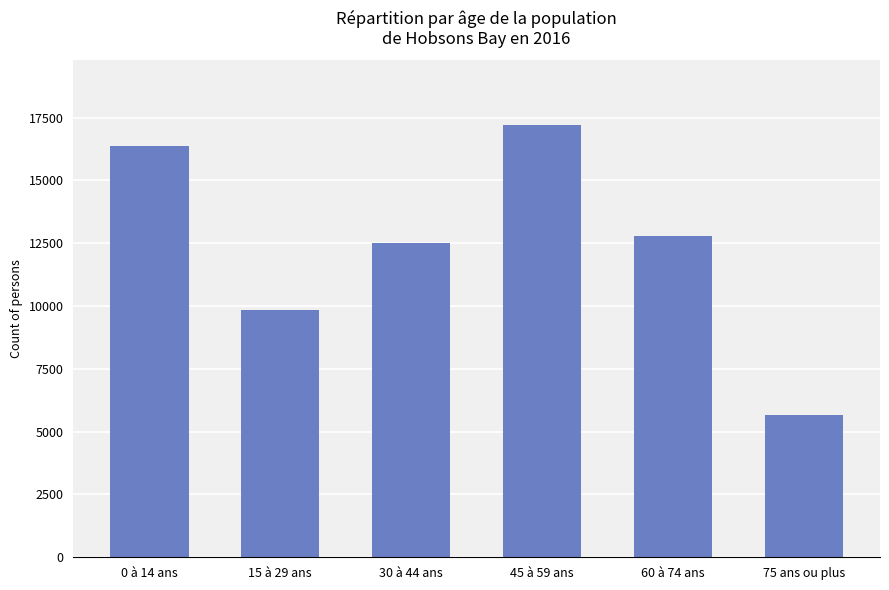

What is the label of the 1st bar from the right?

75 ans ou plus